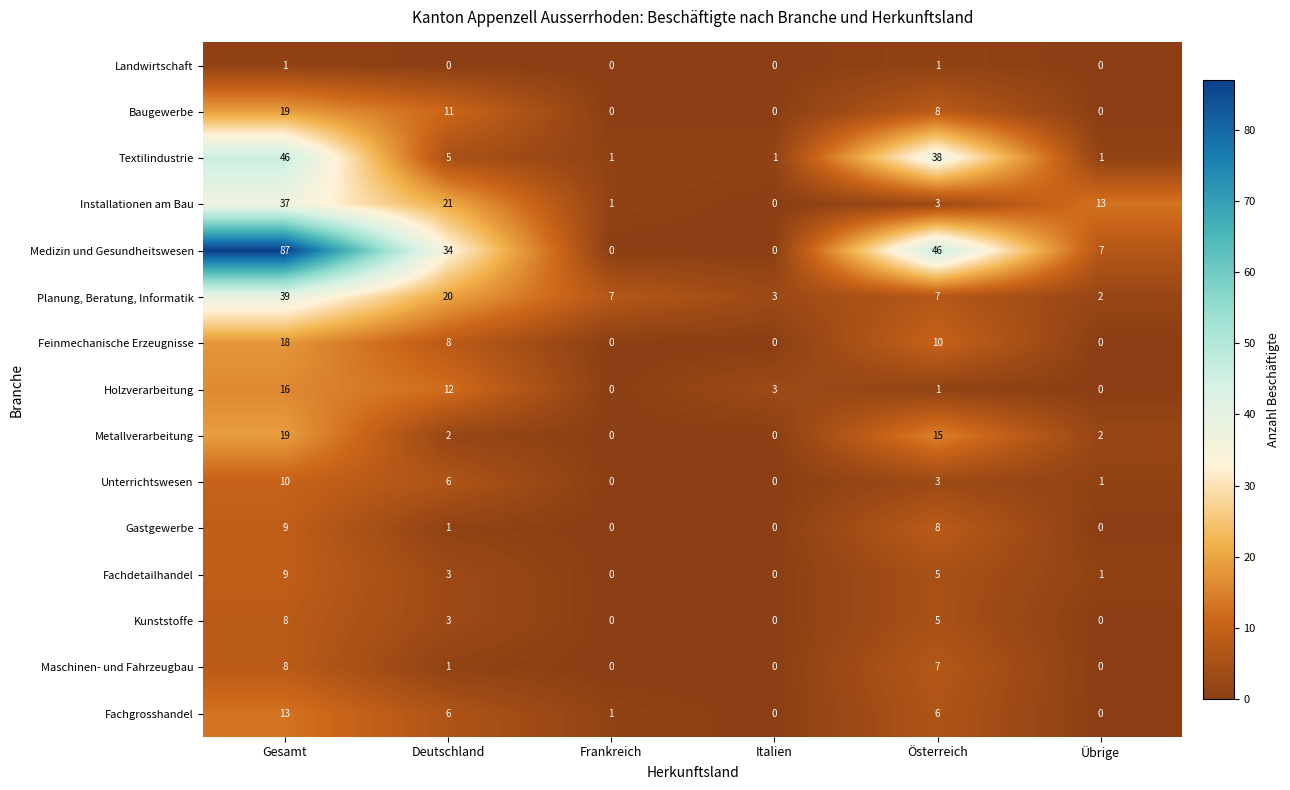

What is the difference between the highest and lowest values at Übrige?

13